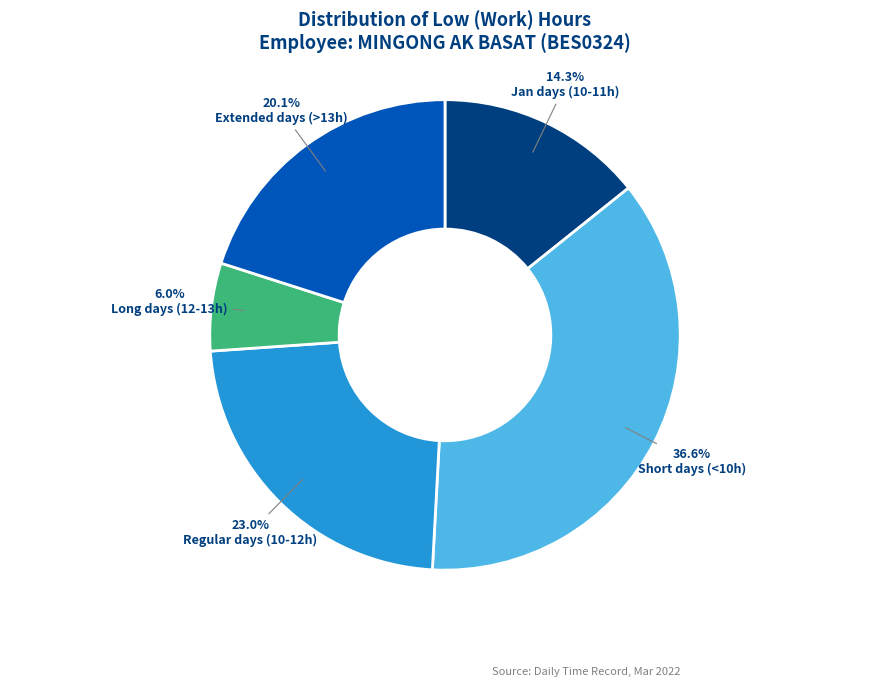

What portion of the pie excludes Long days (12-13h)?

94.0%